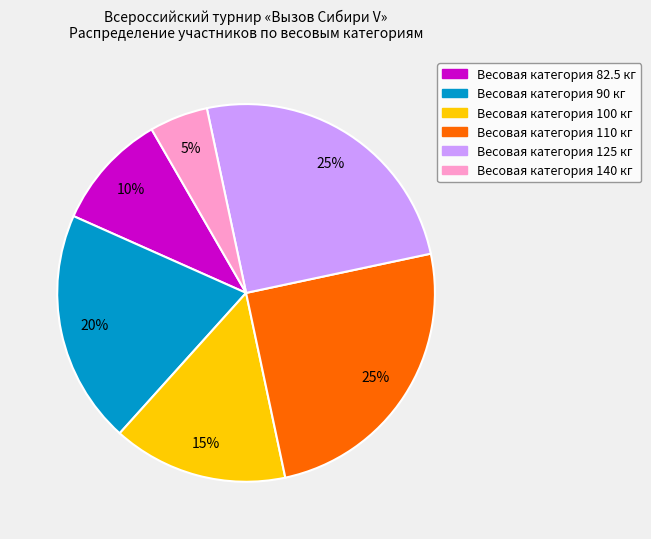

To the nearest percent, what is the difference between the largest and smallest slice percentages?

20%